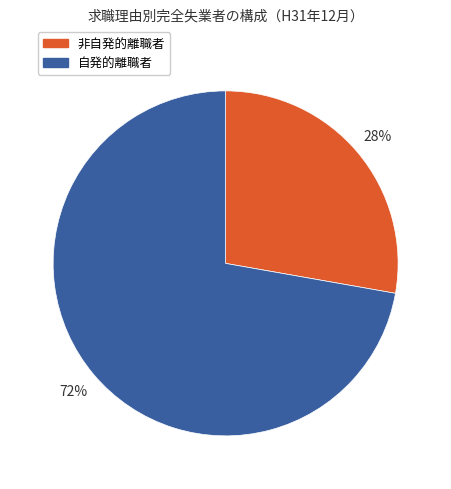

To the nearest percent, what is the difference between the 非自発的離職者 and 自発的離職者 slice percentages?

44%